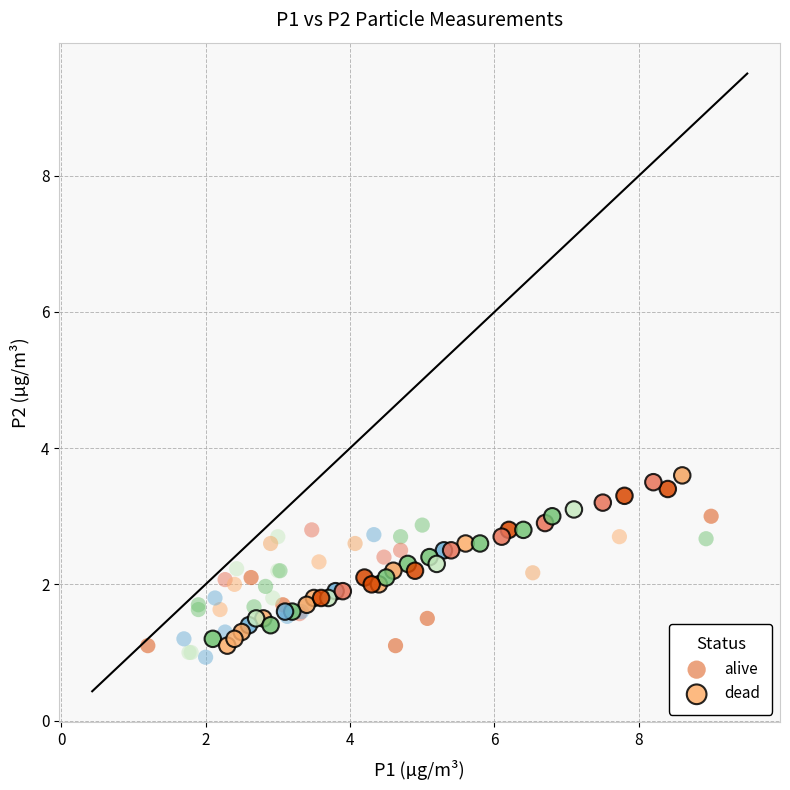

Which series reaches the maximum Y coordinate?

dead